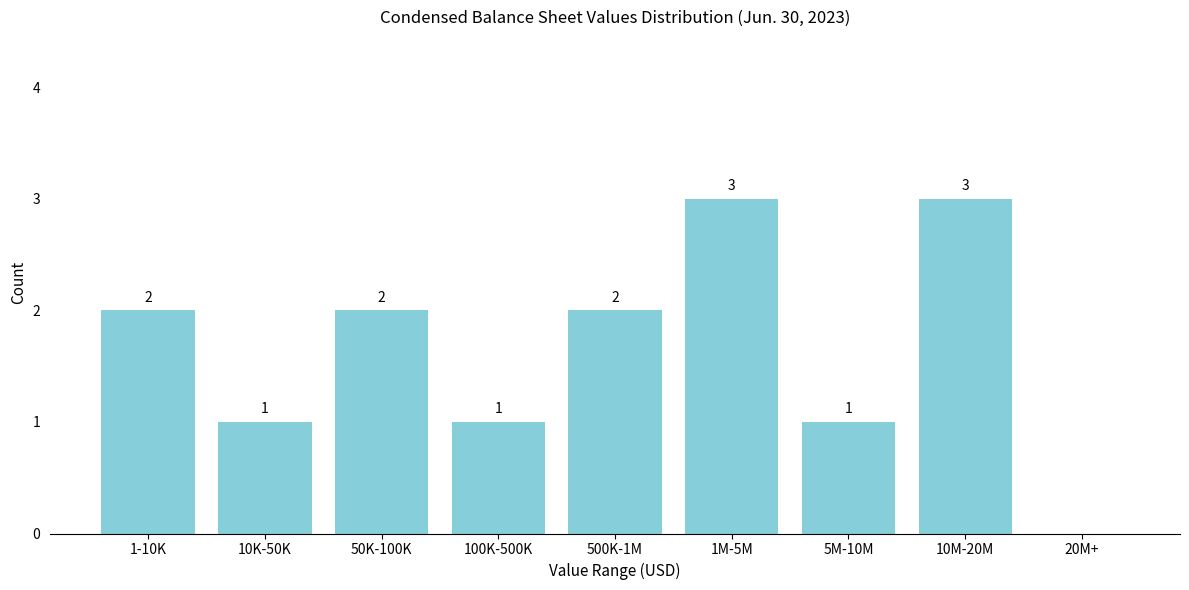

Reading left to right, extract all data points from this chart.

1-10K=2	10K-50K=1	50K-100K=2	100K-500K=1	500K-1M=2	1M-5M=3	5M-10M=1	10M-20M=3	20M+=0